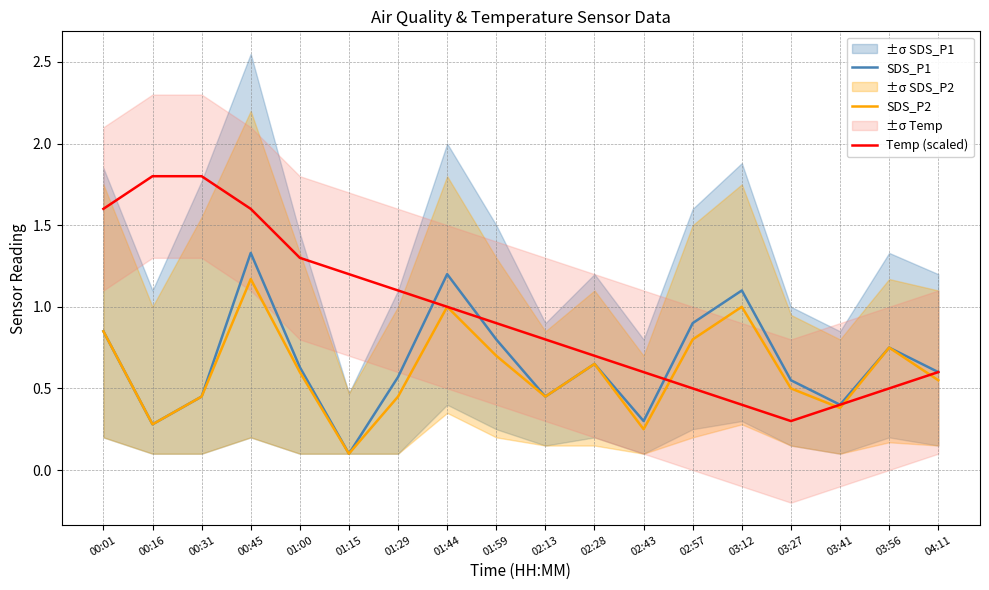

Is it true that SDS_P1 equals 0.1 at 00:16?

False